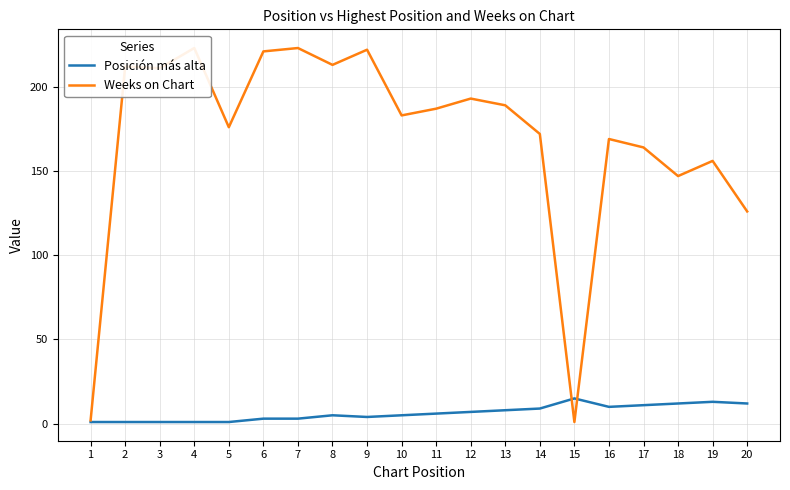

What is the sum of the Posición más alta values at 2 and 14?

10